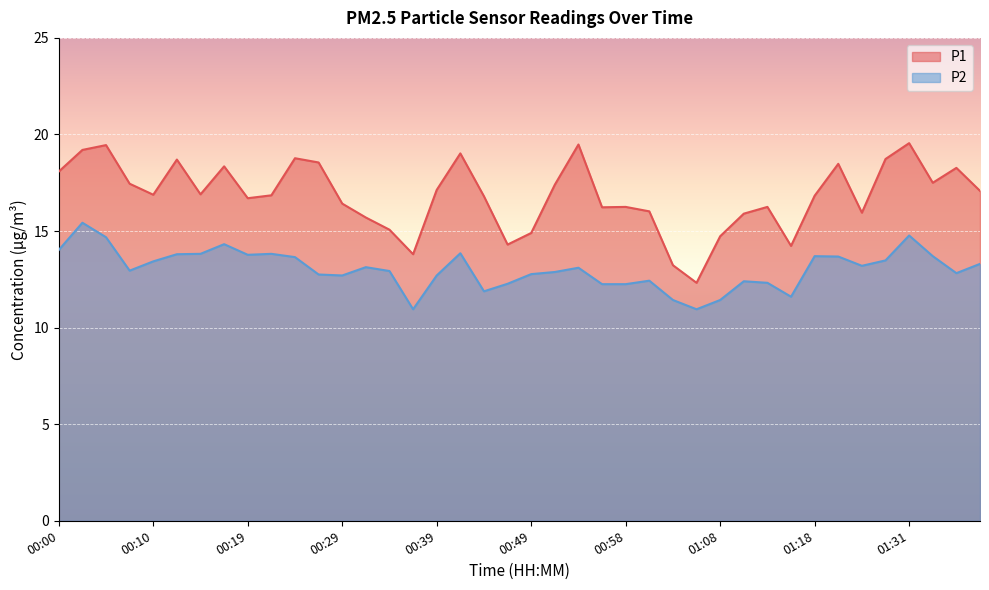

What is the smallest value displayed?

10.9